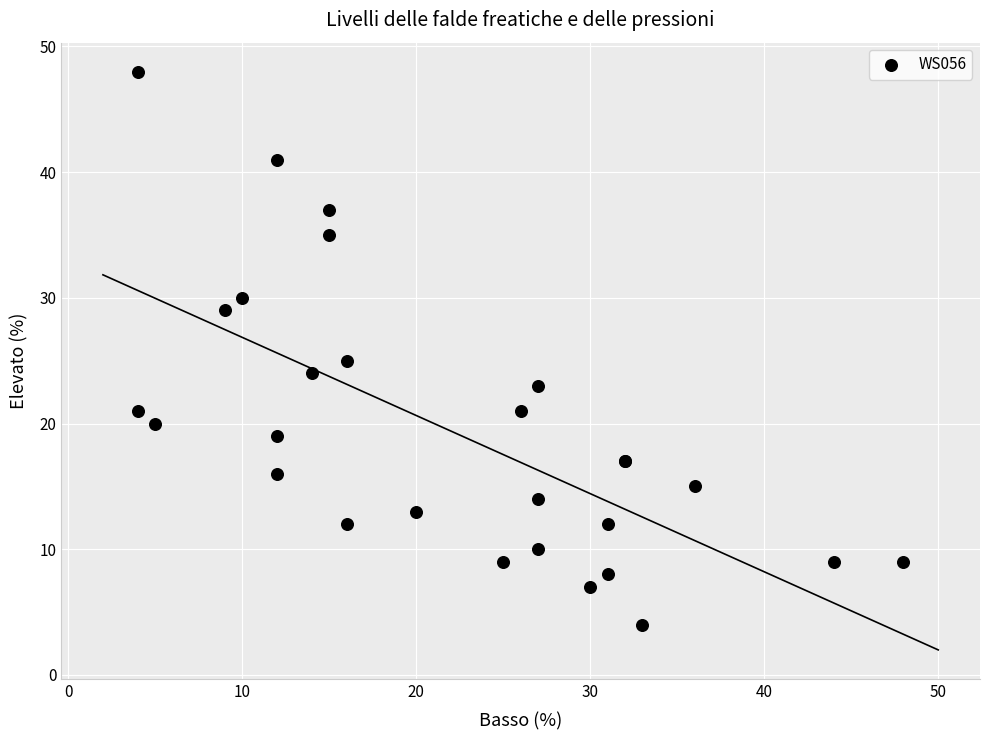

What Y value in the scatter plot is closest to 26?

25